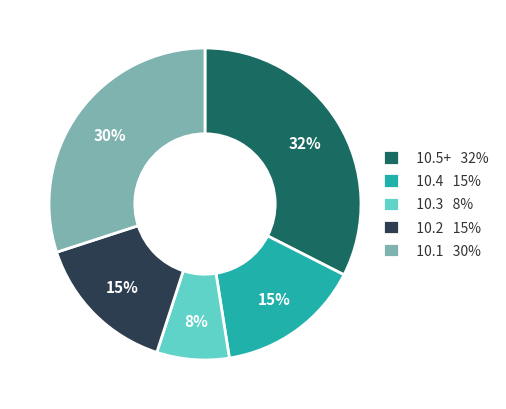

To the nearest percent, what portion does 10.3 8% represent?

8%